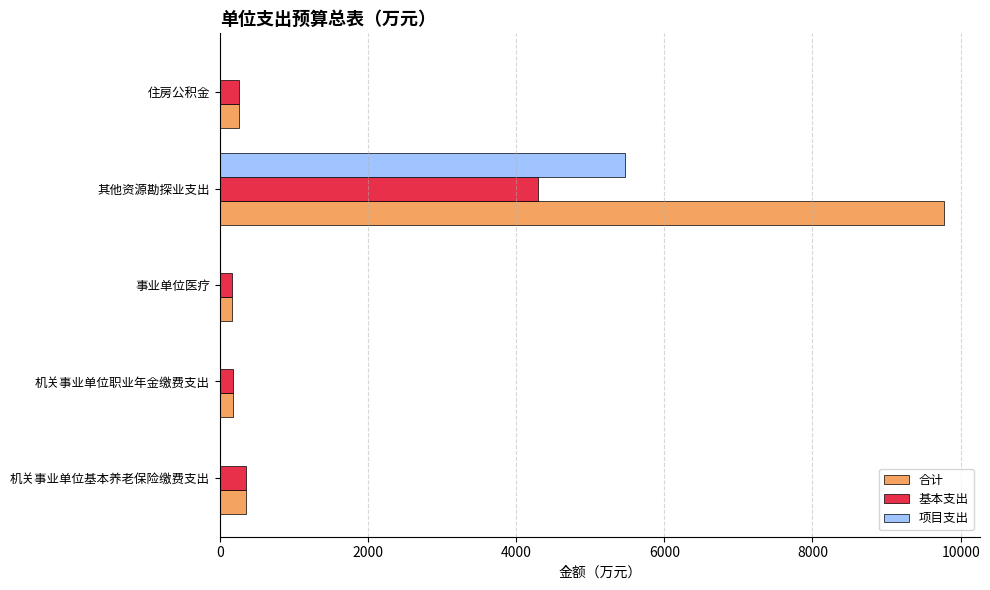

What is the sum of the 项目支出 values at 其他资源勘探业支出 and 住房公积金?

5472.5